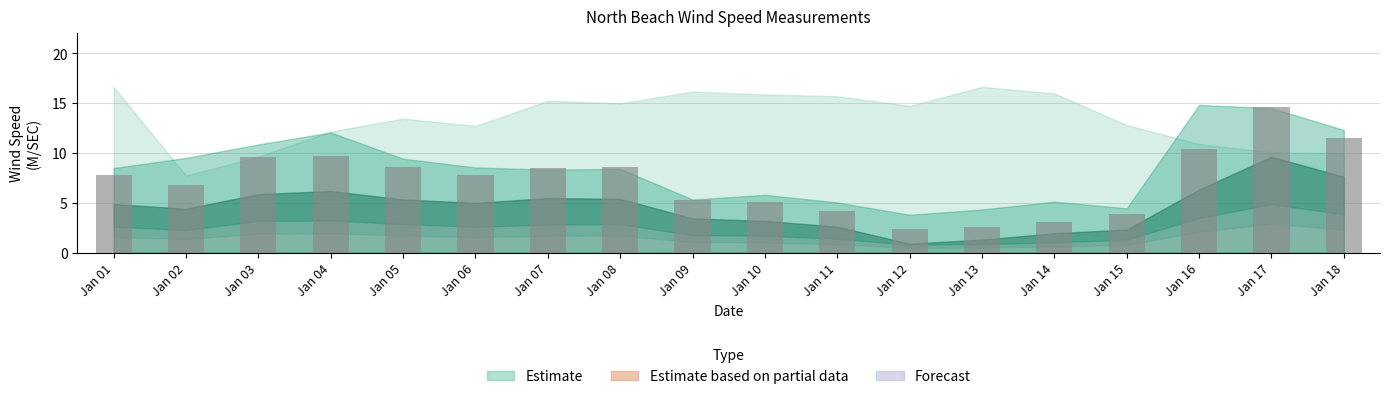

What is the sum of the values at Jan 09 and Jan 02?

12.1